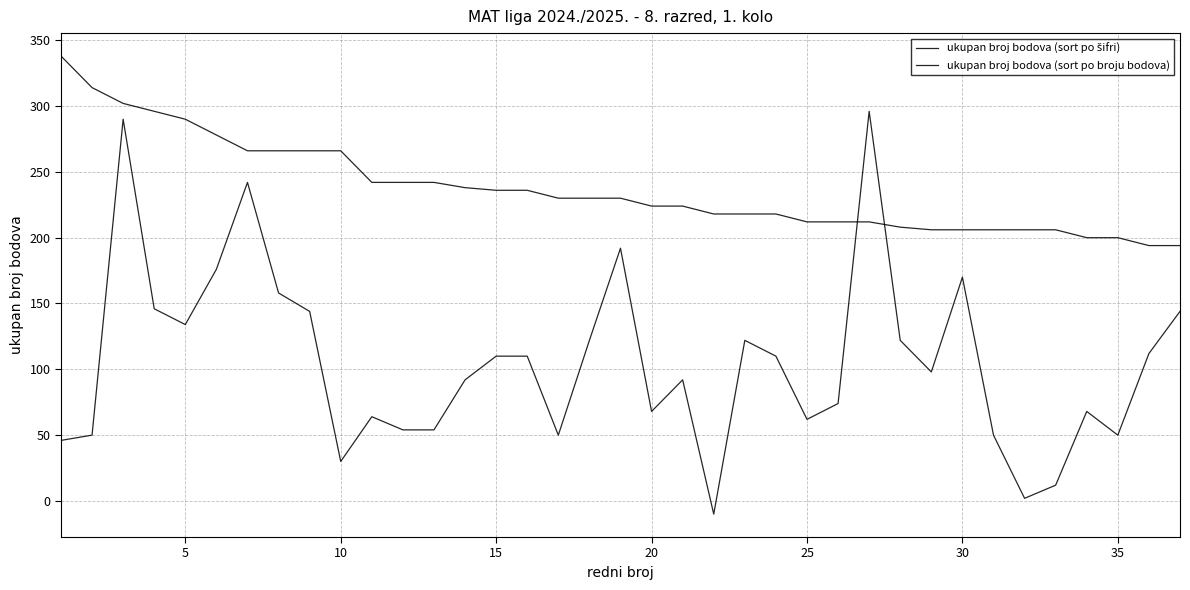

Does the chart display data point markers on the line(s)?

No